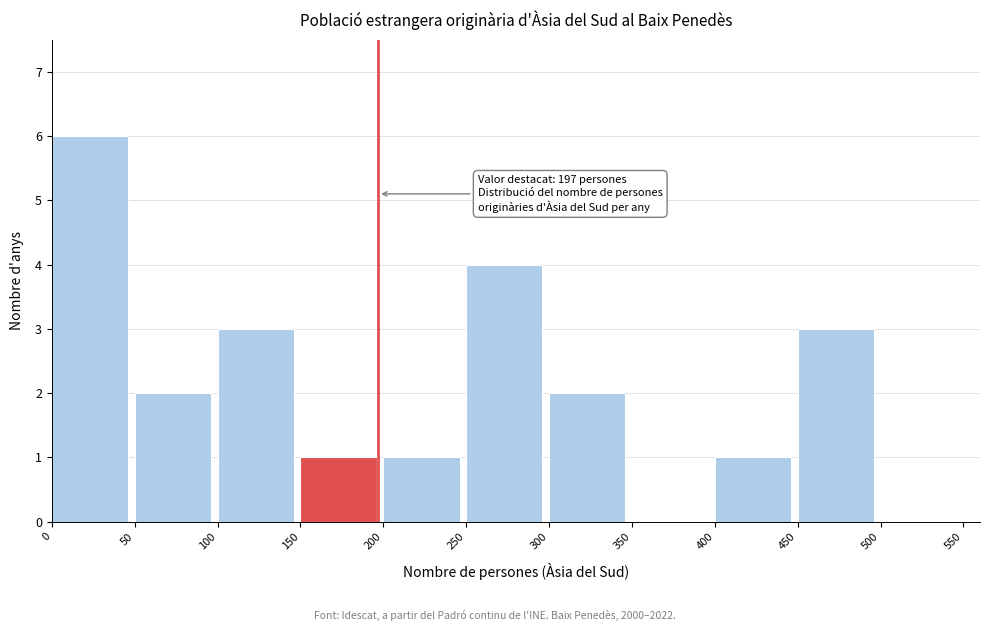

Which range on the x-axis has the tallest bar?

0 to 50